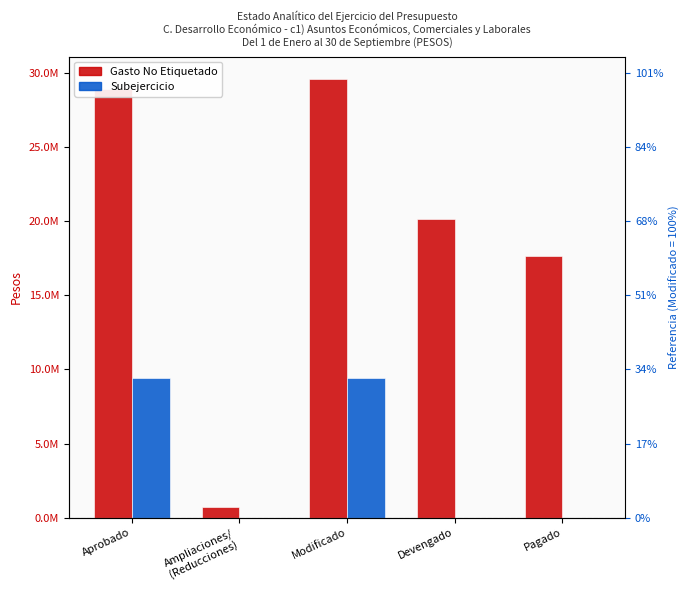

How many data points in Gasto No Etiquetado are above 20153146?

2